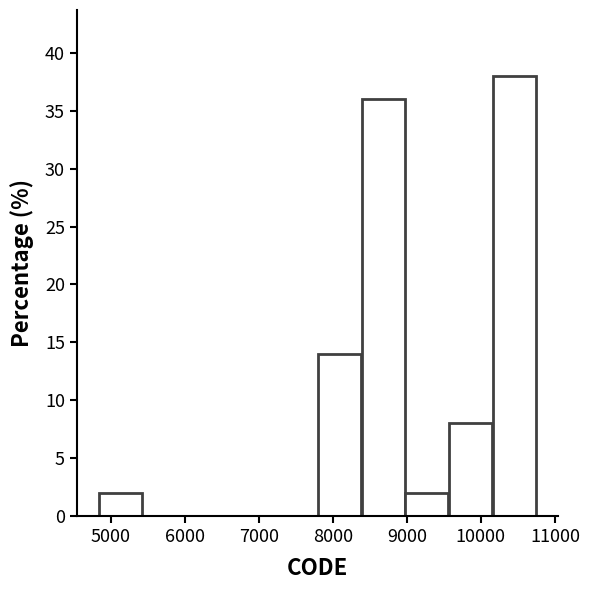

Which range on the x-axis has the tallest bar?

10200 to 10800